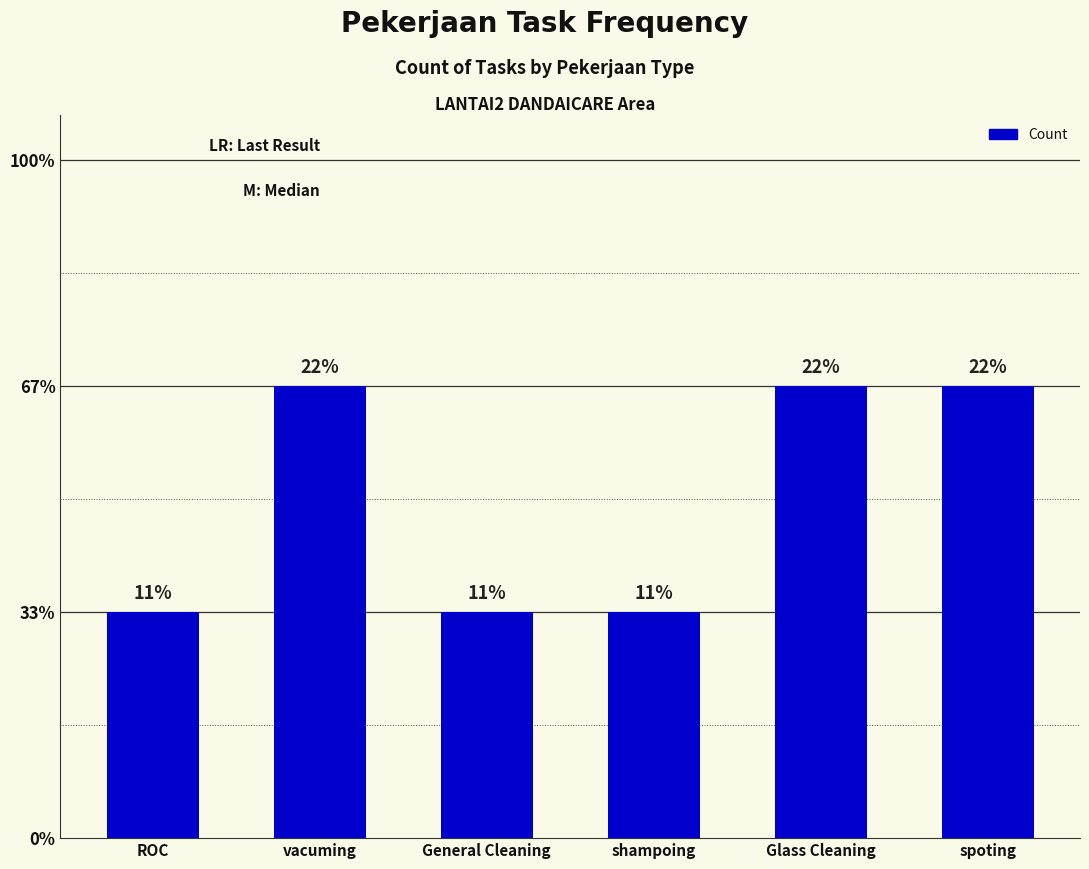

Reading right to left, transcribe all the data shown in this chart.

spoting=2	Glass Cleaning=2	shampoing=1	General Cleaning=1	vacuming=2	ROC=1